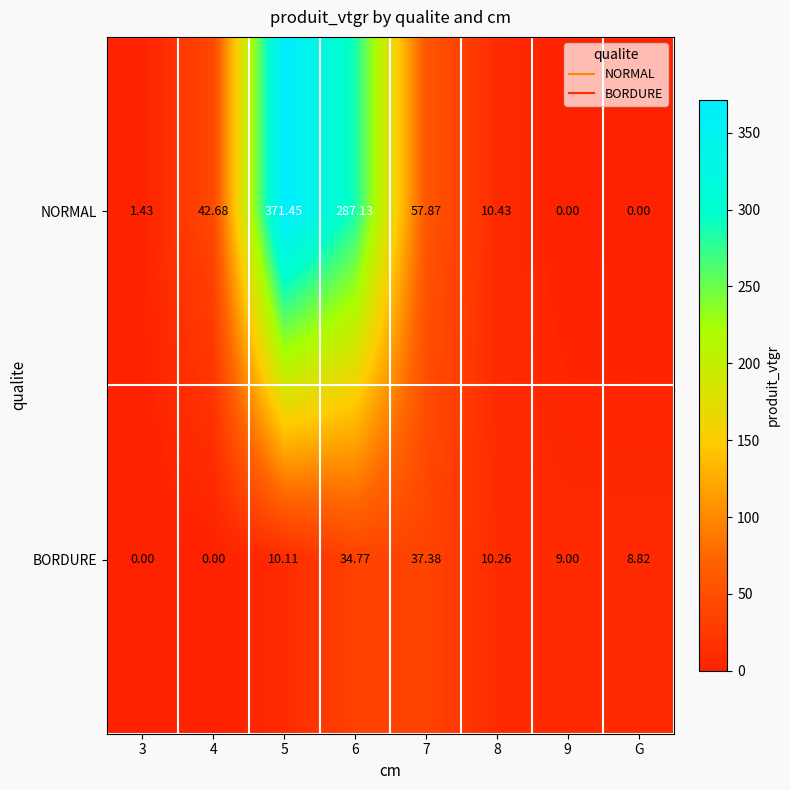

List the series in order of their peak value, highest first.

NORMAL, BORDURE